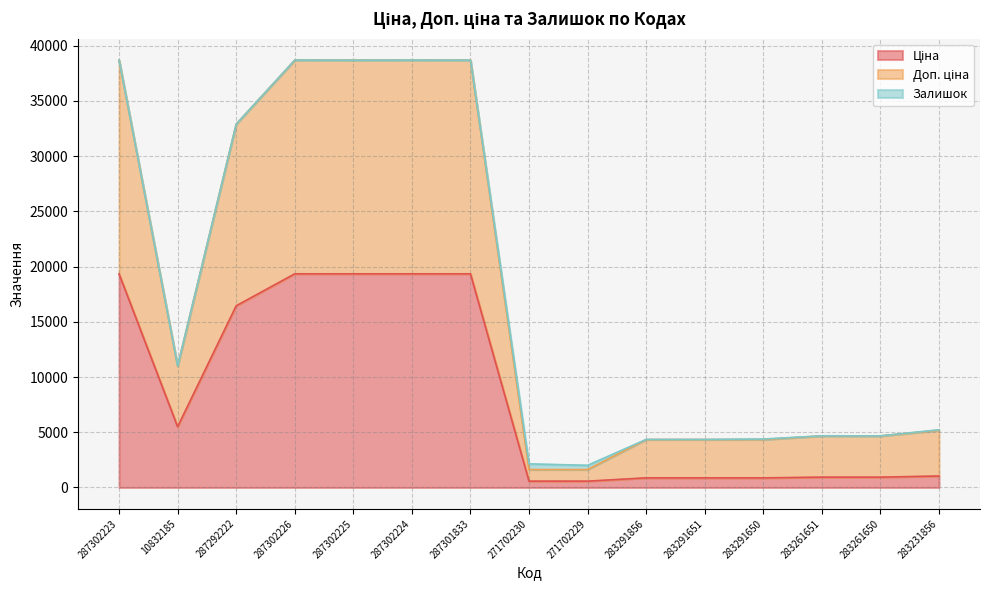

True or false: Ціна and Доп. ціна intersect in this chart.

False